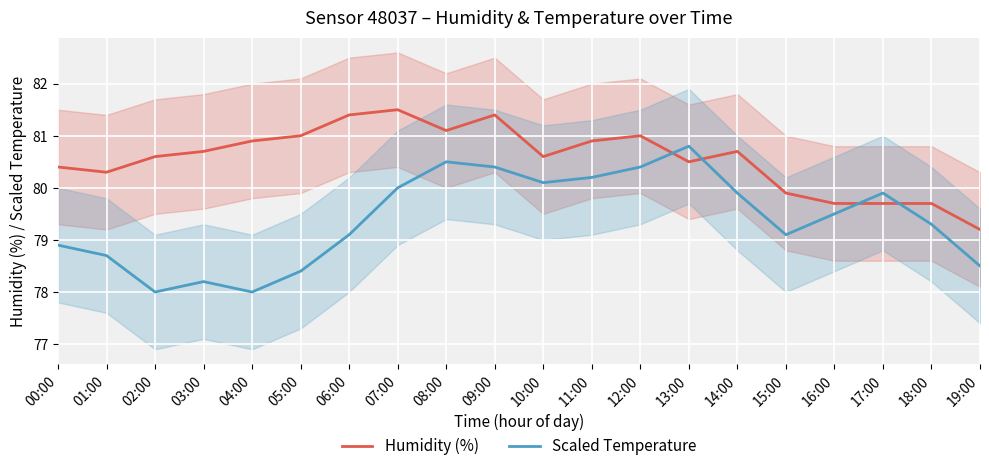

What is the difference between the Scaled Temperature values at 09:00 and 13:00?

0.4